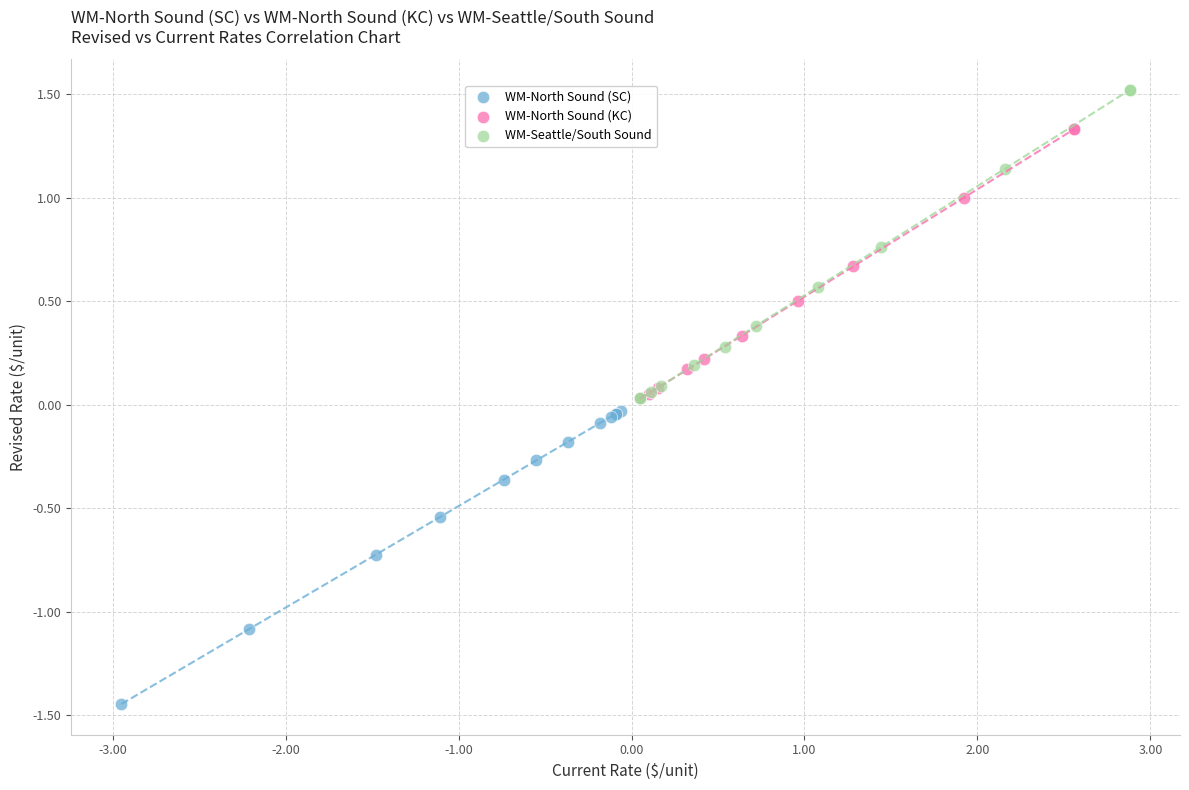

What are all the series names shown in the legend?

WM-North Sound (SC), WM-North Sound (KC), WM-Seattle/South Sound